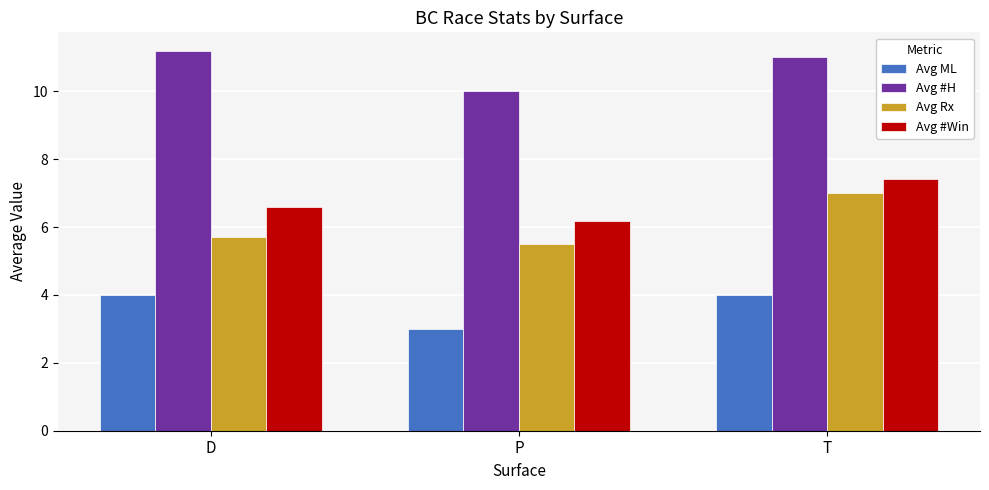

Which category has the lowest value in the Avg #Win series?

P